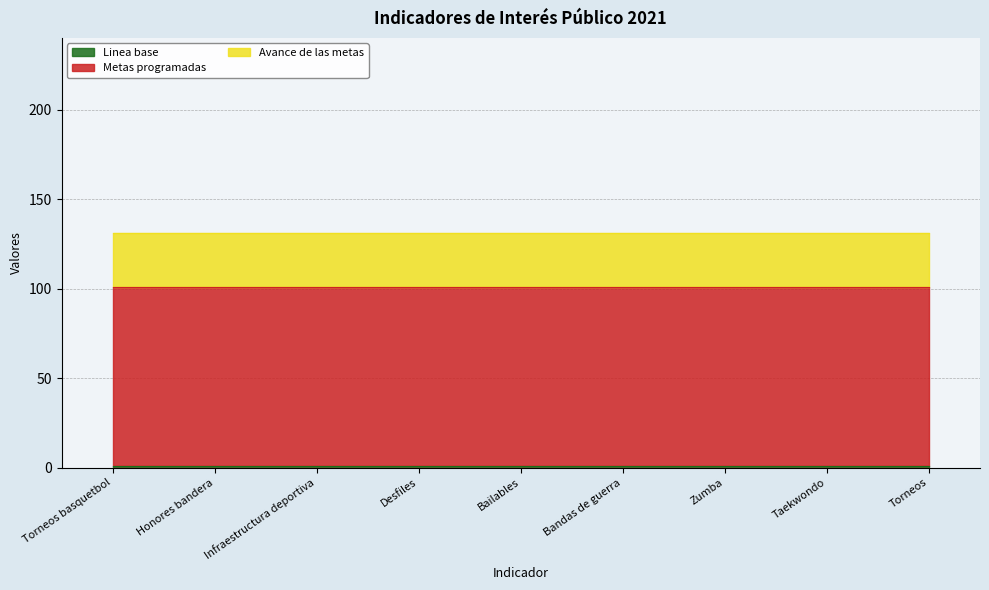

Which series has the largest range (max minus min)?

Linea base